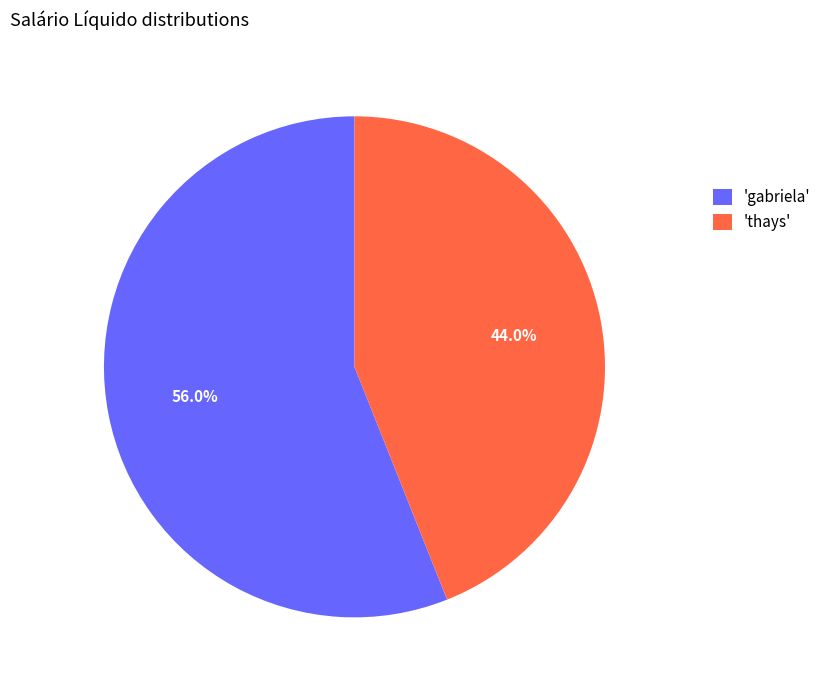

What is the smallest slice in the pie chart?

'thays'